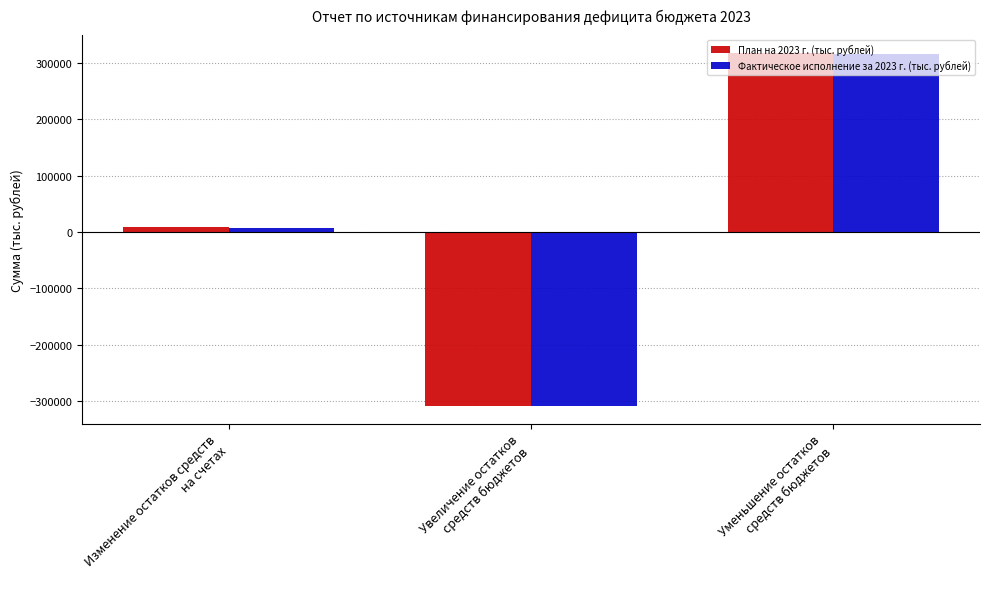

What is the label of the 3rd bar from the right?

Изменение остатков средств
на счетах